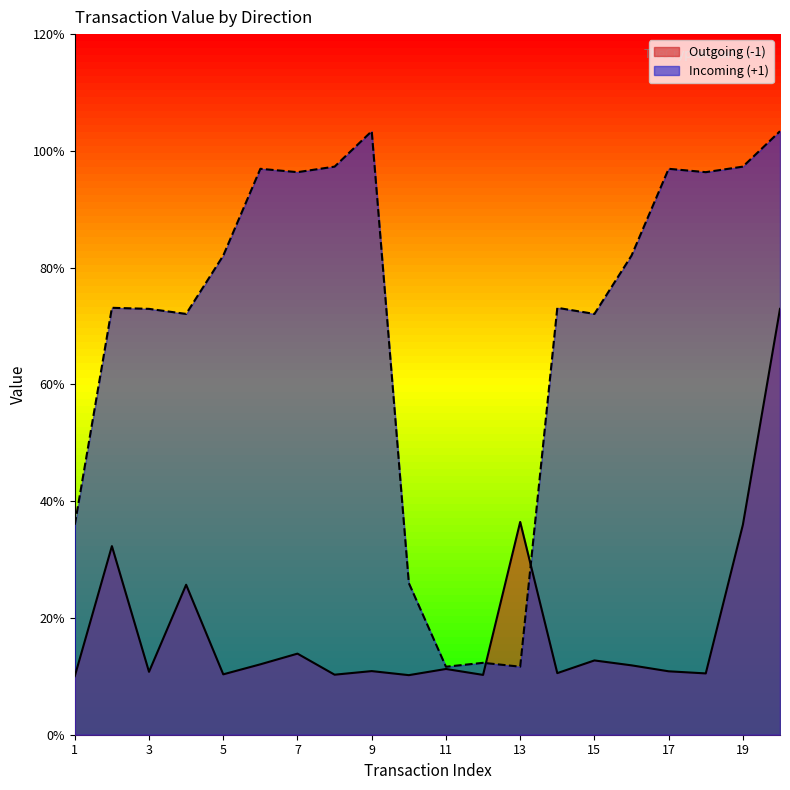

List the series in order of their overall mean, highest first.

Incoming (+1), Outgoing (-1)